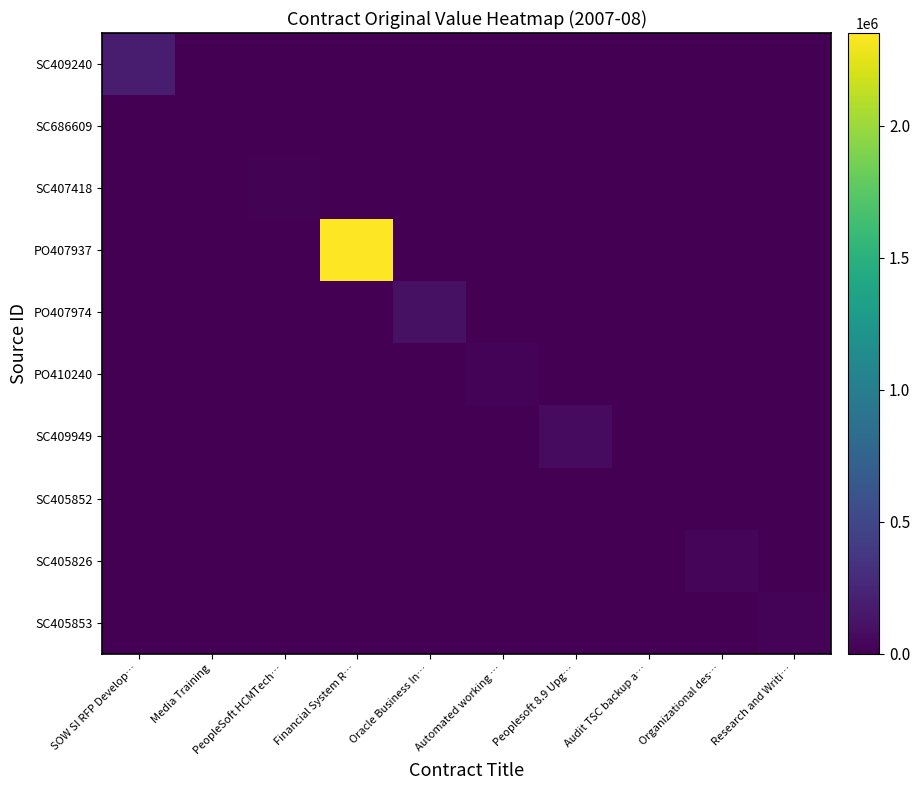

Which label corresponds to the smallest value in the chart?

Media Training